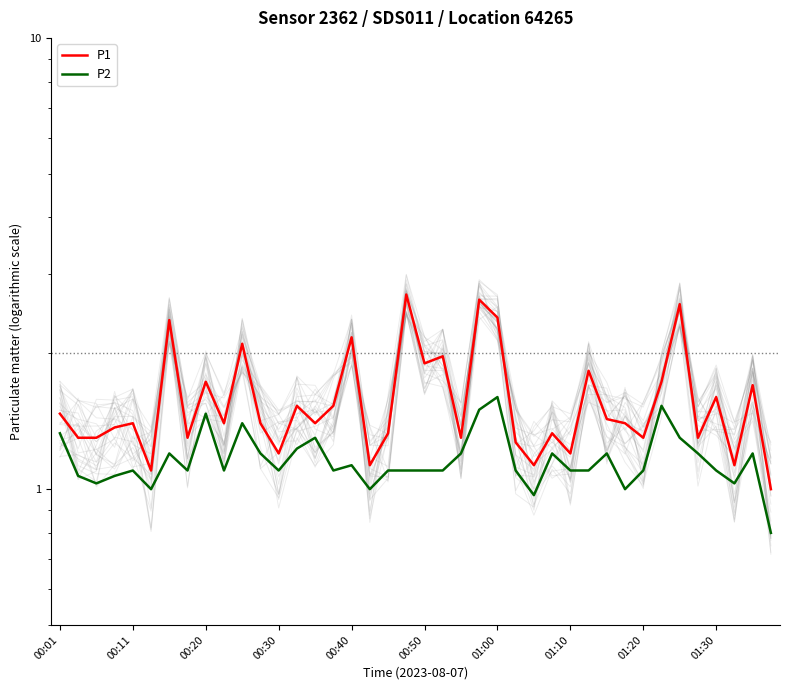

Count the number of categories in the chart.

40